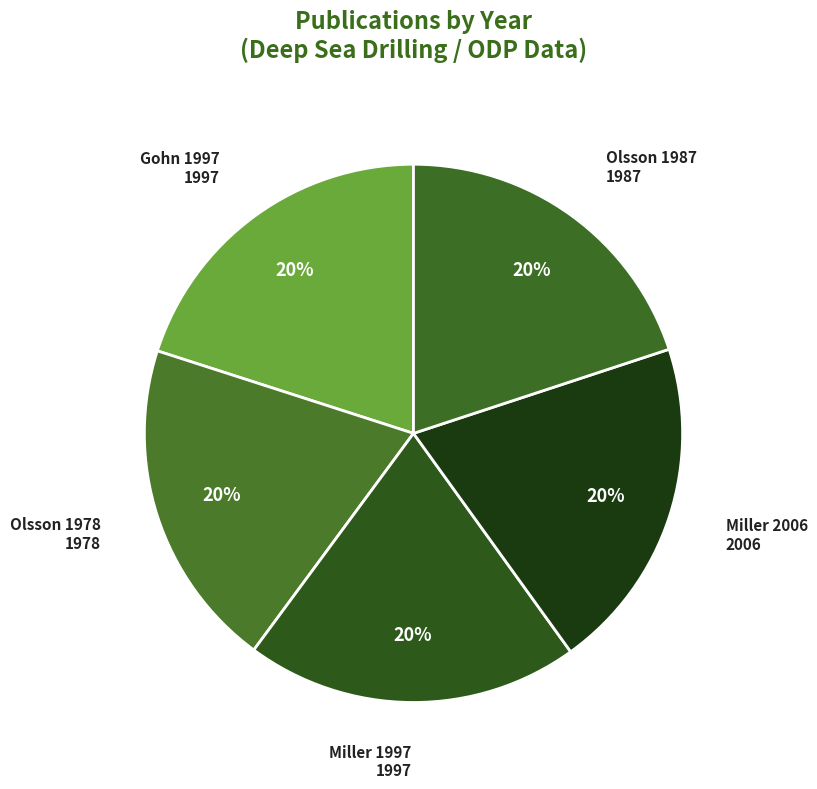

To the nearest percent, what portion does Olsson 1987 represent?

20%